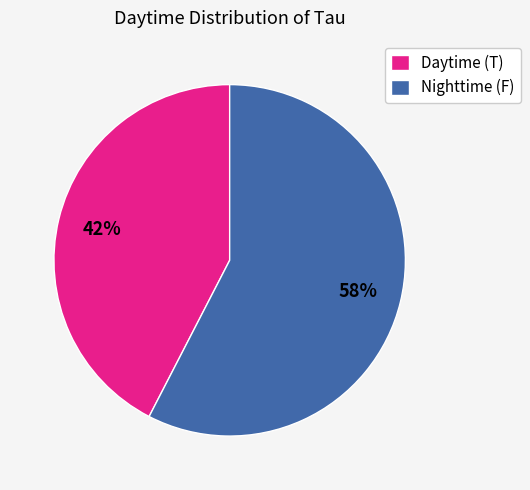

Which slice is the smallest?

Daytime (T)